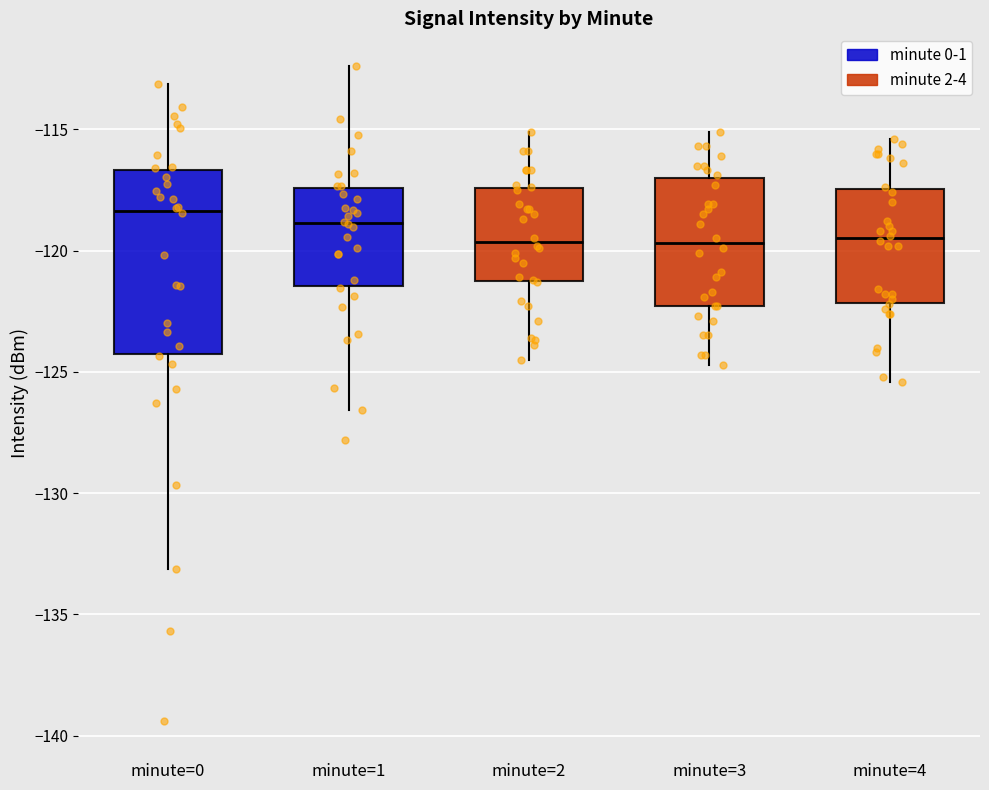

Reading left to right, read every box against the y-axis: the position of its median line, the range the box covers, and the ends of its whiskers. The values are not printed on the chart, so give them approximately, as read against the axis.

minute=0: median -118.5, box -124.5 to -116.5, whiskers -133.0 to -113.0
minute=1: median -119.0, box -121.5 to -117.5, whiskers -126.5 to -112.5
minute=2: median -119.5, box -121.5 to -117.5, whiskers -124.5 to -115.0
minute=3: median -119.5, box -122.5 to -117.0, whiskers -124.5 to -115.0
minute=4: median -119.5, box -122.0 to -117.5, whiskers -125.5 to -115.5